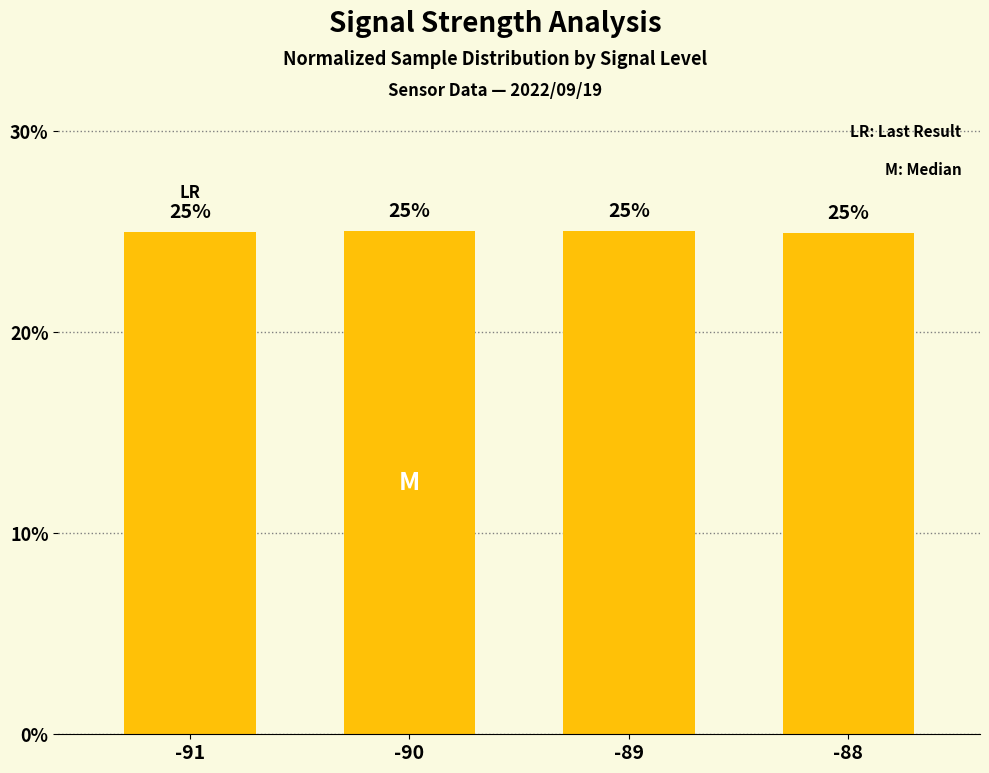

Which has a higher value, -89 or -91?

-89